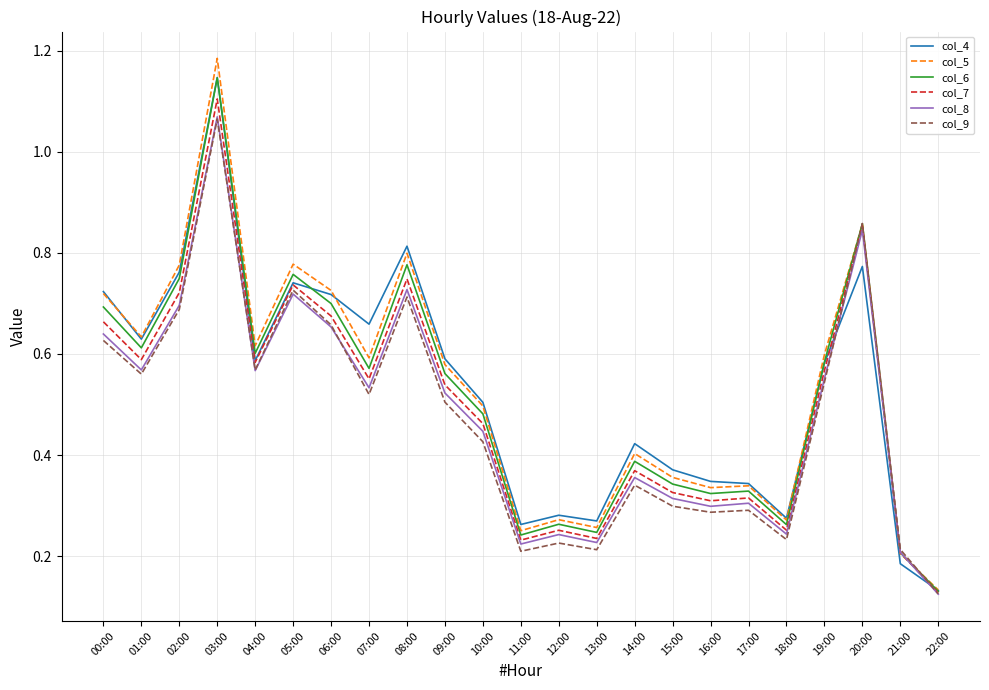

What position from the left is 06:00?

7